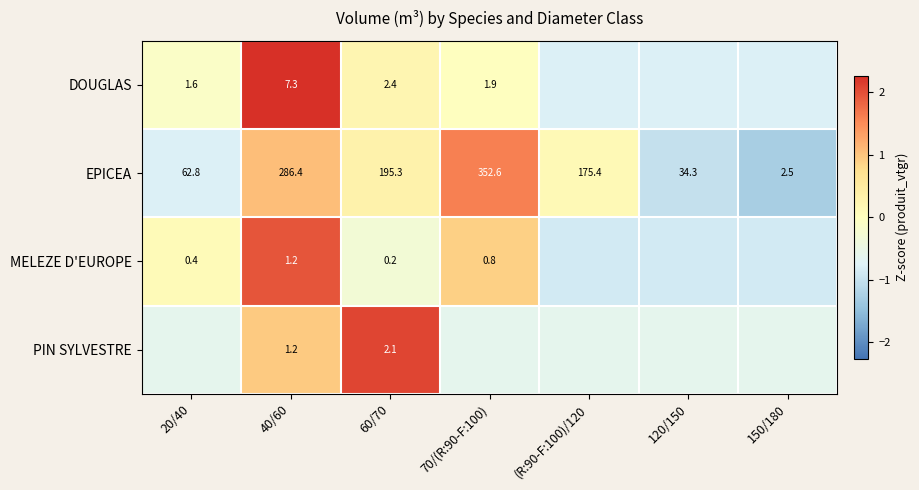

At 60/70, list the series in order from largest to smallest.

EPICEA, DOUGLAS, PIN SYLVESTRE, MELEZE D'EUROPE